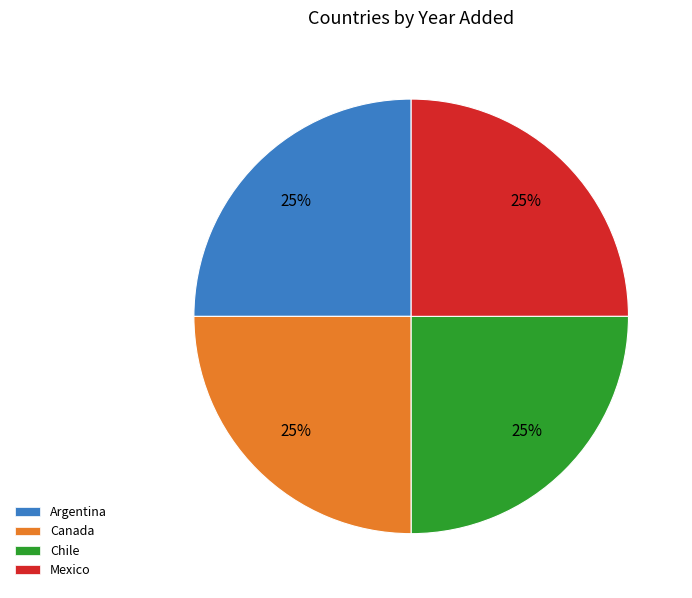

To the nearest percent, what is the combined percentage of Canada and Chile?

50%